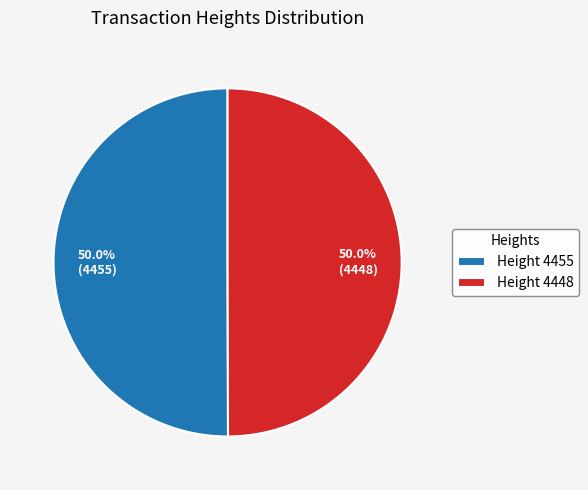

What is the ratio of the value at Height 4448 to the value at Height 4455?

1.0